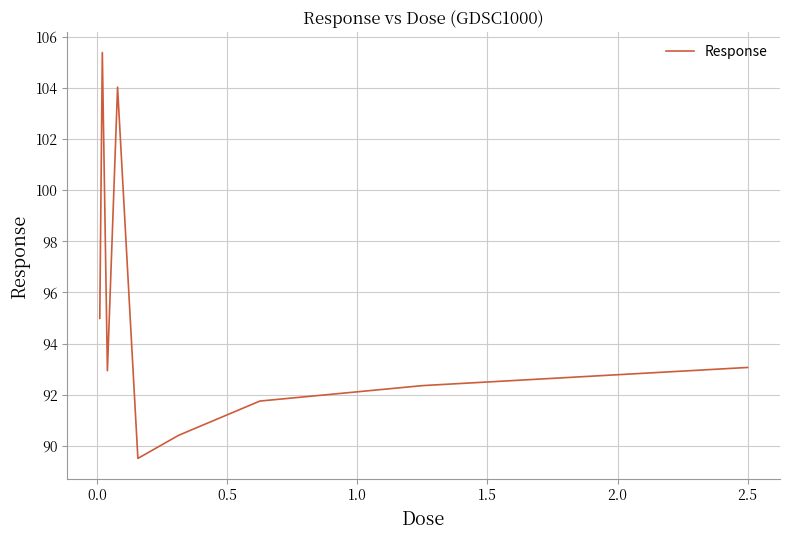

What is the sum of all values?

854.4